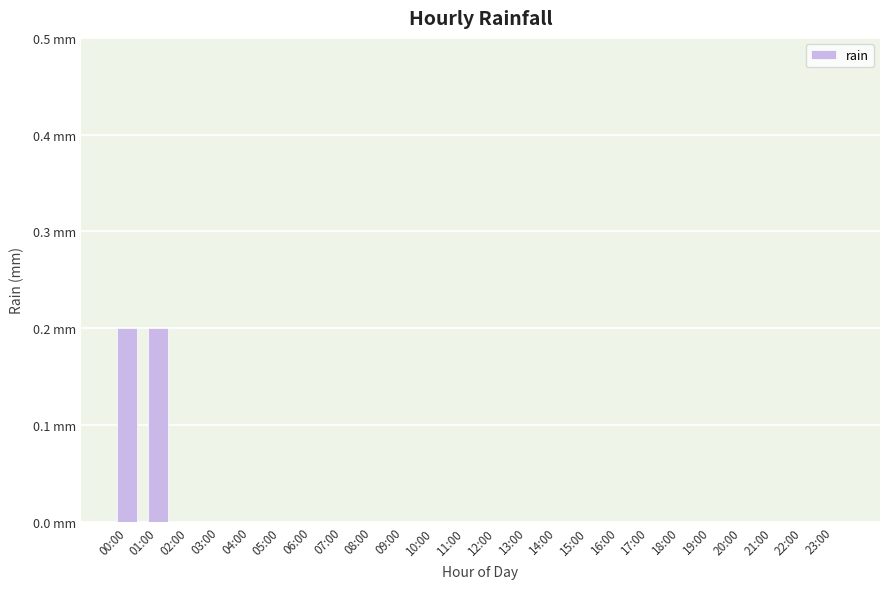

Rank the categories by value from lowest to highest.

02:00, 03:00, 04:00, 05:00, 06:00, 07:00, 08:00, 09:00, 10:00, 11:00, 12:00, 13:00, 14:00, 15:00, 16:00, 17:00, 18:00, 19:00, 20:00, 21:00, 22:00, 23:00, 00:00, 01:00